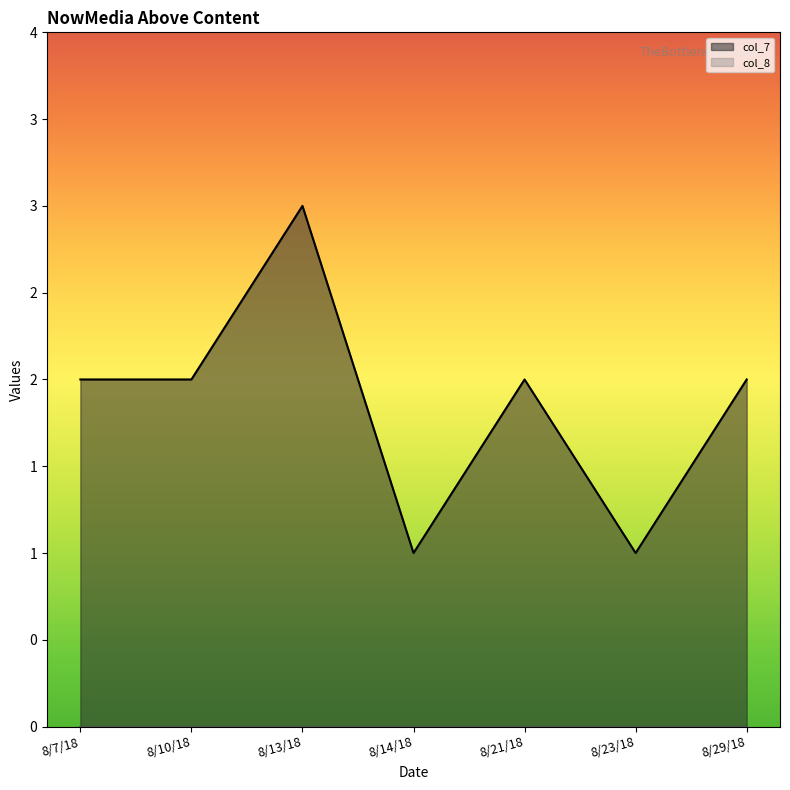

The chart shows a value of 2 at 8/7/18. True or false?

True